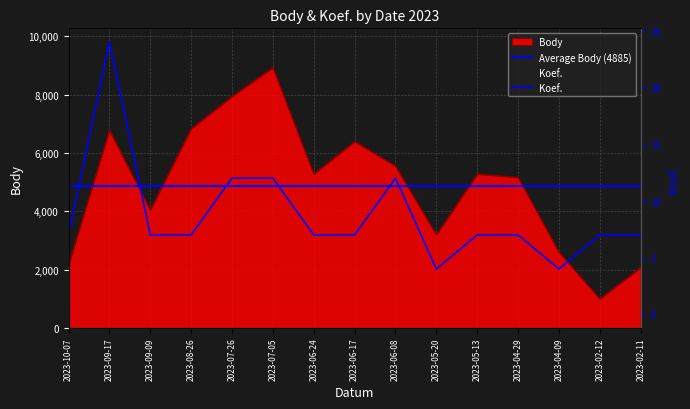

Rank the series by their average value, from highest to lowest.

Body, Koef.